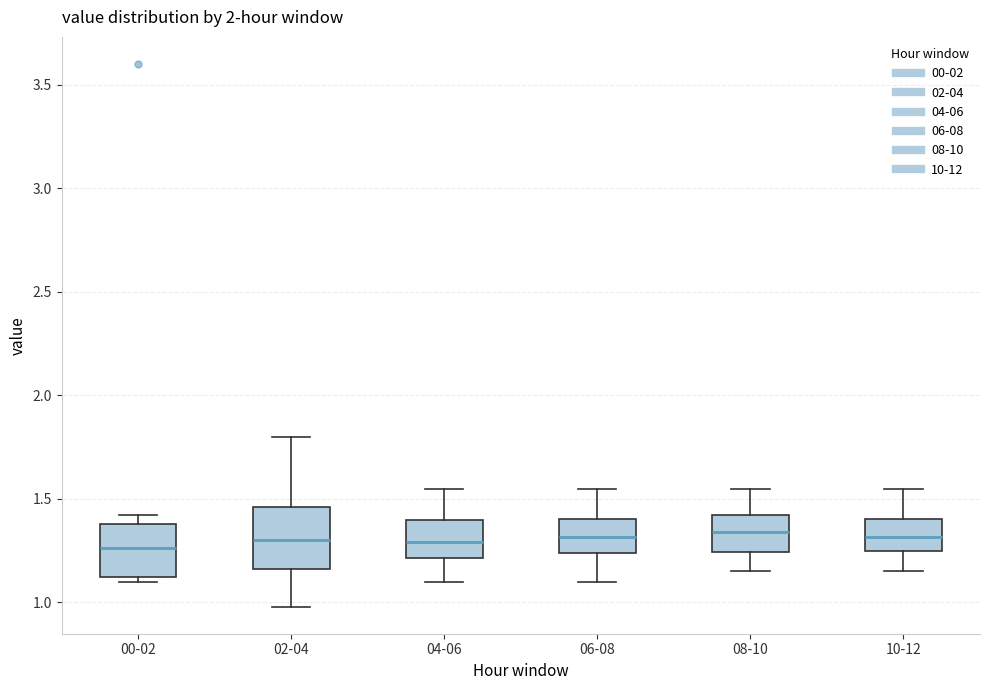

Where does the lower whisker of the box for 02-04 end on the y-axis? The values are not printed on the chart, so give them approximately, as read against the axis.

1.00